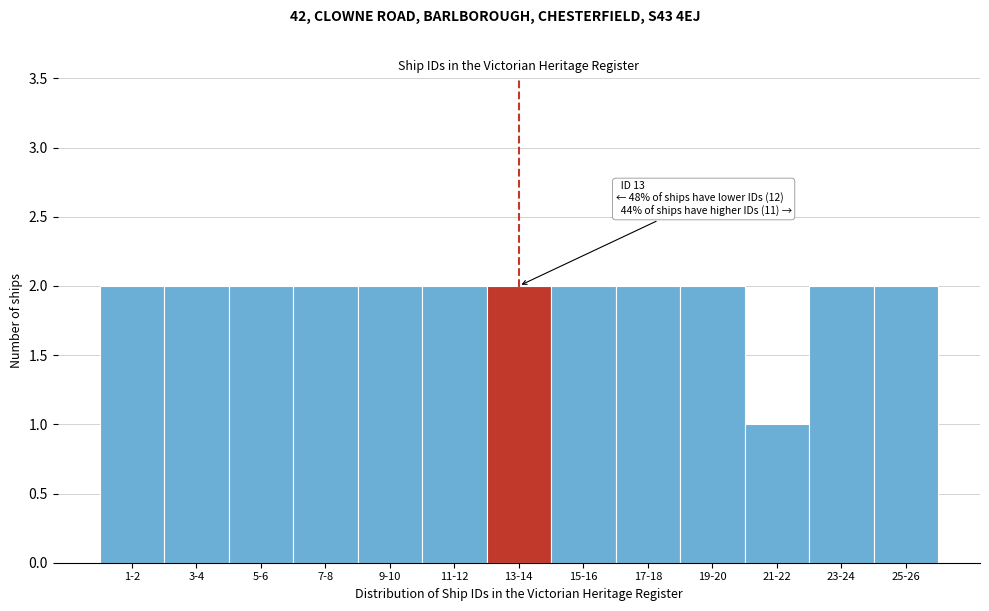

Reading left to right, transcribe all the data shown in this chart.

2	2	2	2	2	2	2	2	2	2	1	2	2